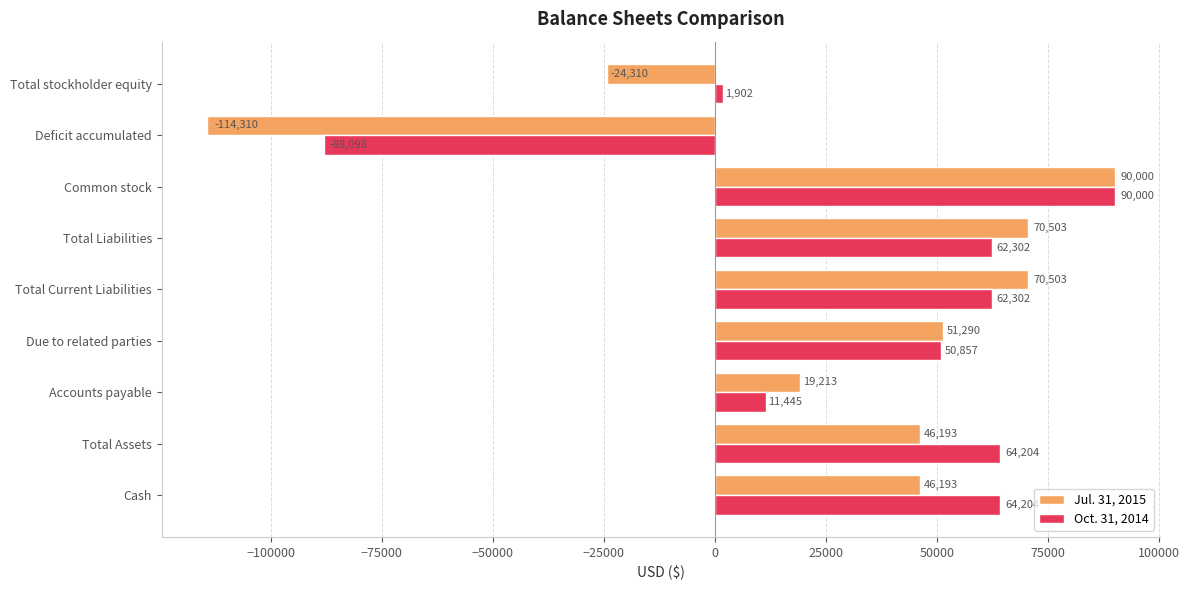

Rank the series at Total stockholder equity from lowest to highest value.

Jul. 31, 2015, Oct. 31, 2014